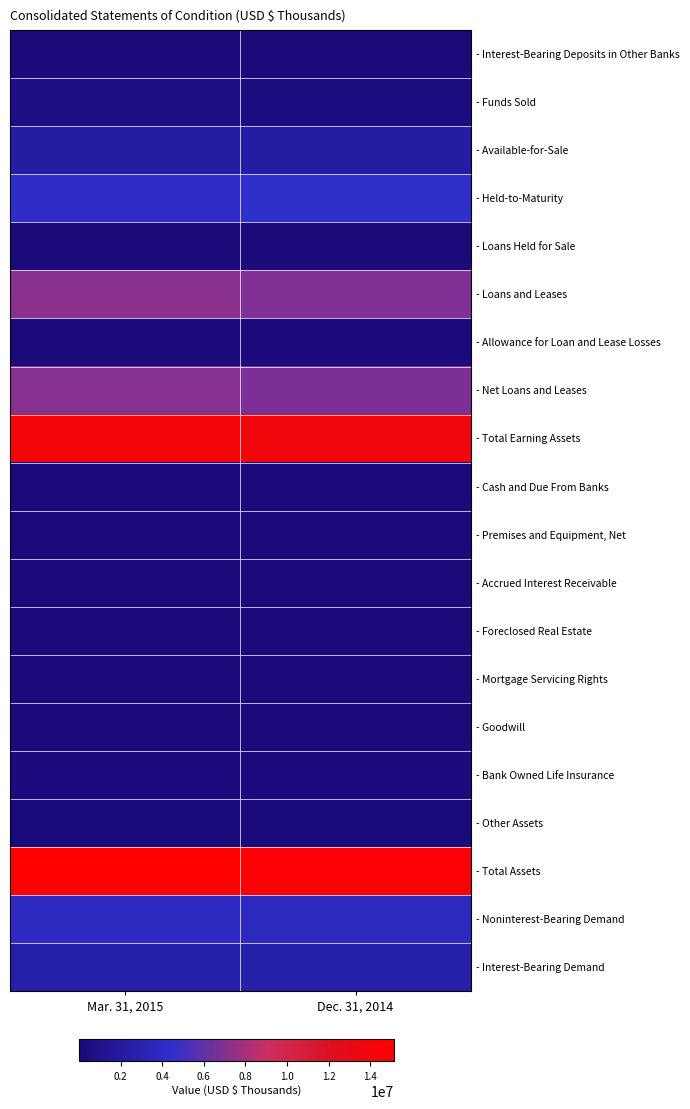

List the series in order of their peak value, highest first.

- Total Assets, - Total Earning Assets, - Loans and Leases, - Net Loans and Leases, - Held-to-Maturity, - Noninterest-Bearing Demand, - Interest-Bearing Demand, - Available-for-Sale, - Funds Sold, - Bank Owned Life Insurance, - Other Assets, - Cash and Due From Banks, - Premises and Equipment, Net, - Allowance for Loan and Lease Losses, - Accrued Interest Receivable, - Goodwill, - Mortgage Servicing Rights, - Loans Held for Sale, - Interest-Bearing Deposits in Other Banks, - Foreclosed Real Estate